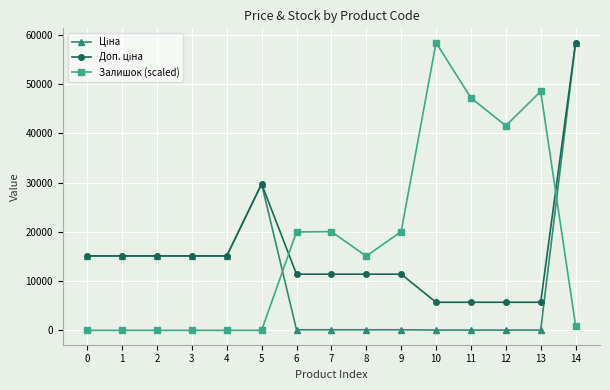

At how many categories does at least one series exceed 24082?

6